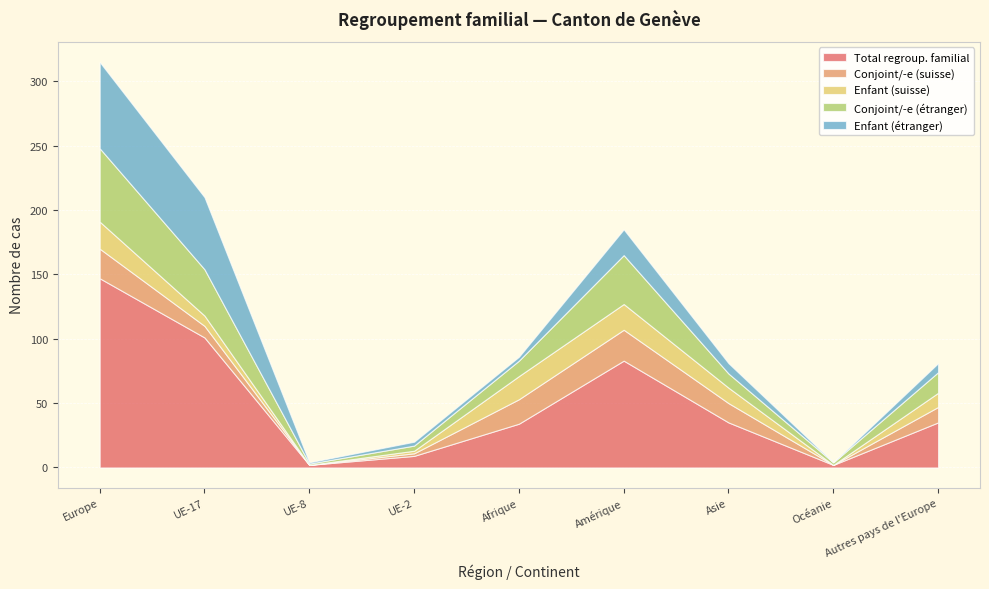

True or false: Enfant (étranger) has a value of 7 at Autres pays de l'Europe.

True